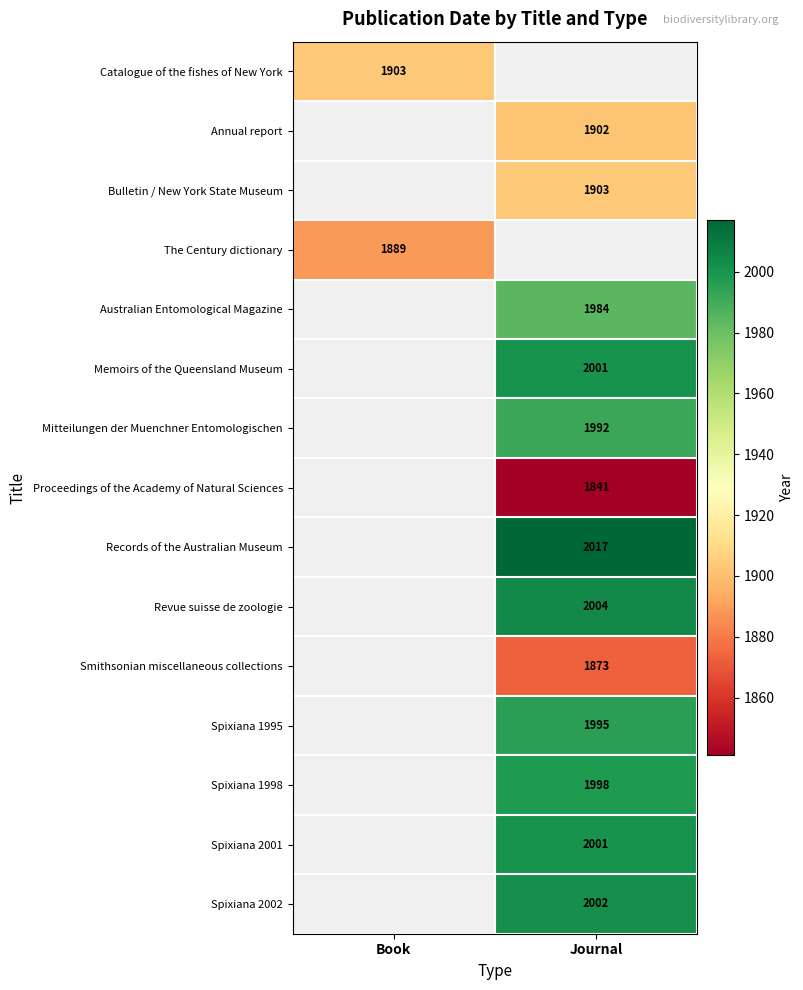

The Spixiana 1995 series shows 834 at Journal. True or false?

False